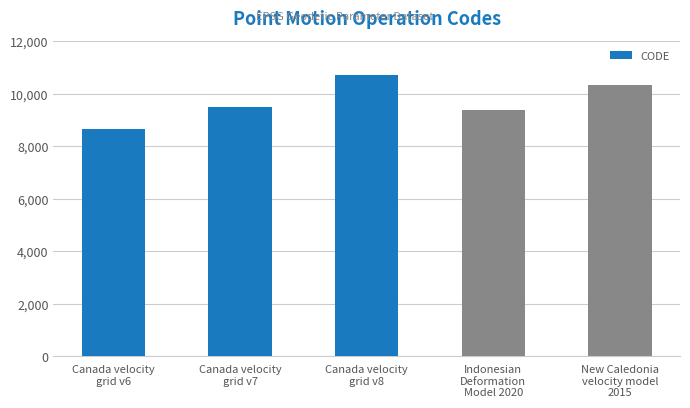

What is the value of the 4th bar from the left?

9375